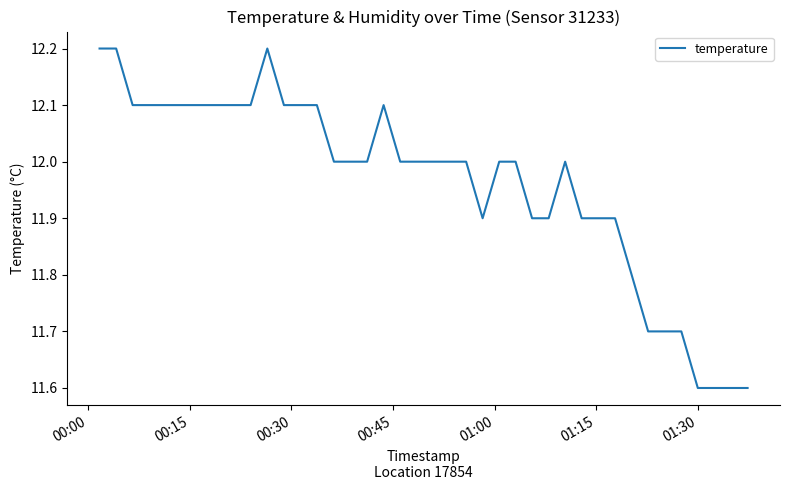

What is the average value?

12.0